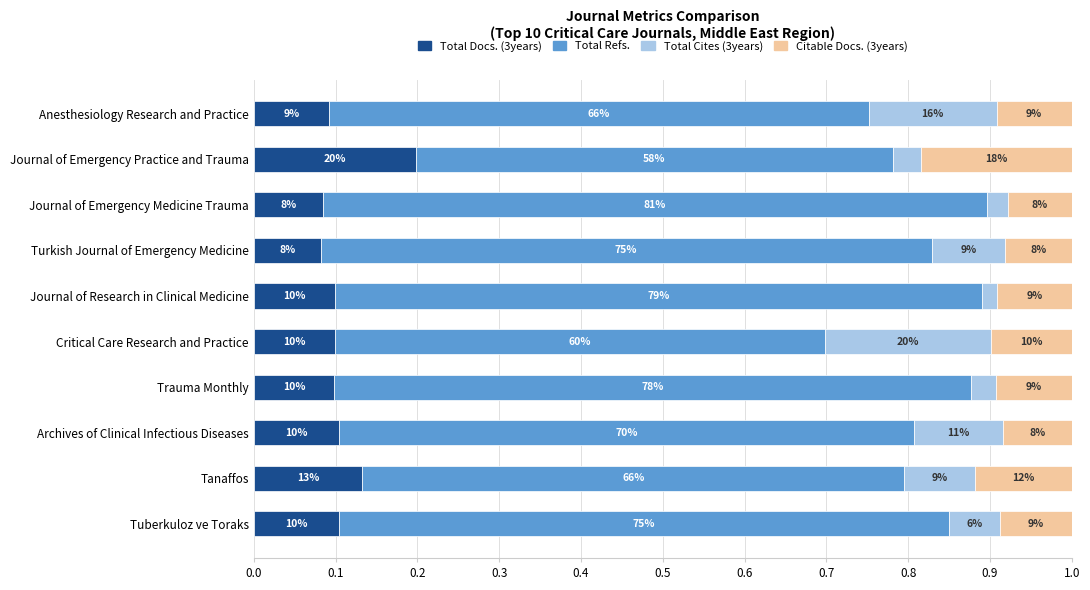

What are all the series names shown in the legend?

Total Docs. (3years), Total Refs., Total Cites (3years), Citable Docs. (3years)